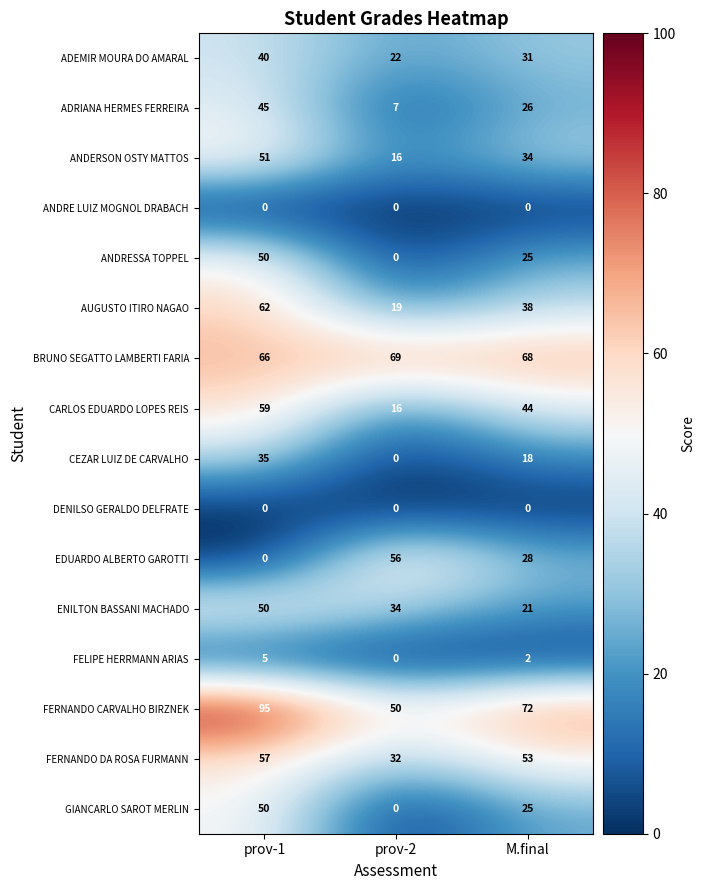

What is the sum of all EDUARDO ALBERTO GAROTTI values?

84